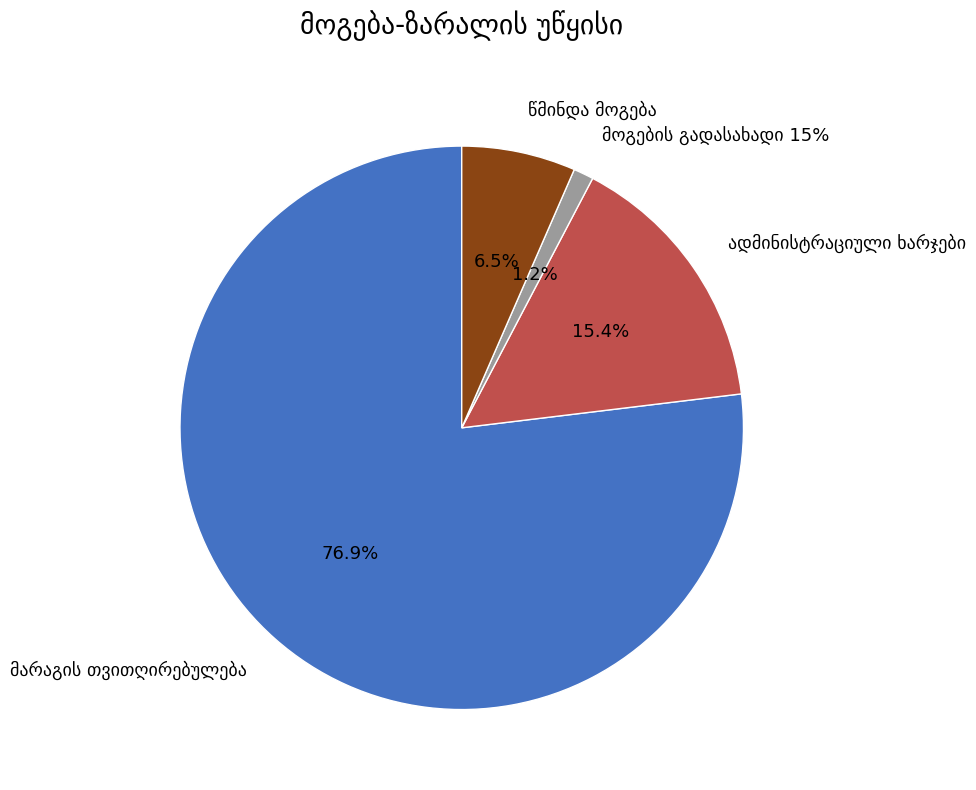

How many slices are in this pie chart?

4